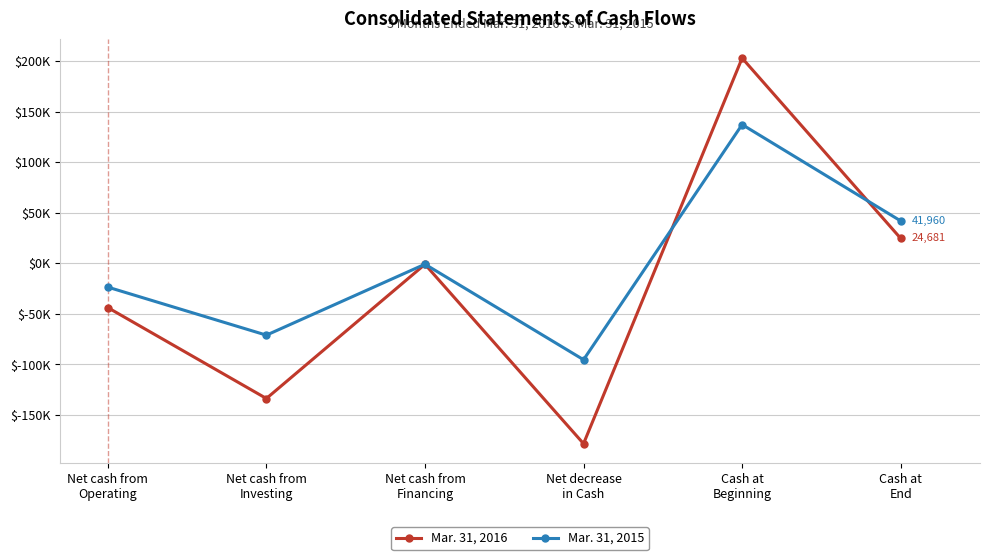

Does the chart have visible grid lines?

Yes